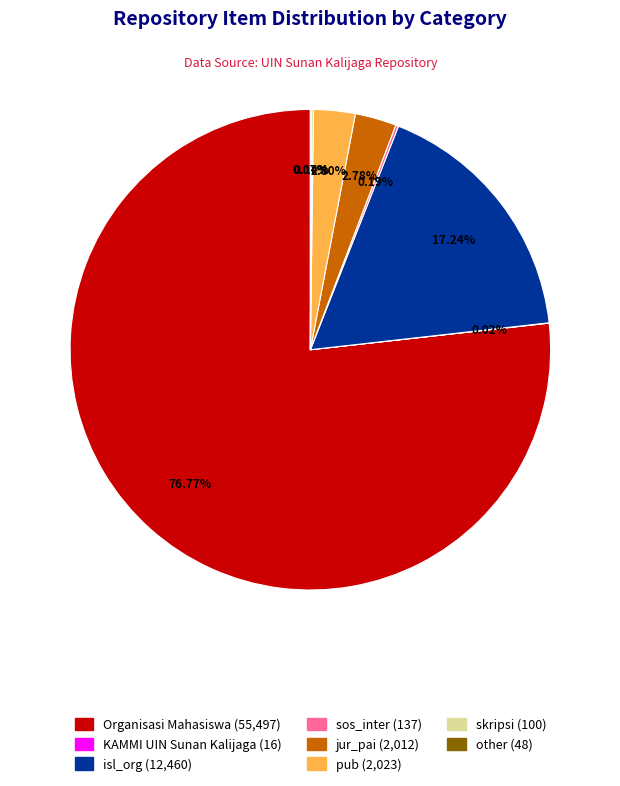

Approximately how many times larger is the value at isl_org compared to jur_pai?

6.2